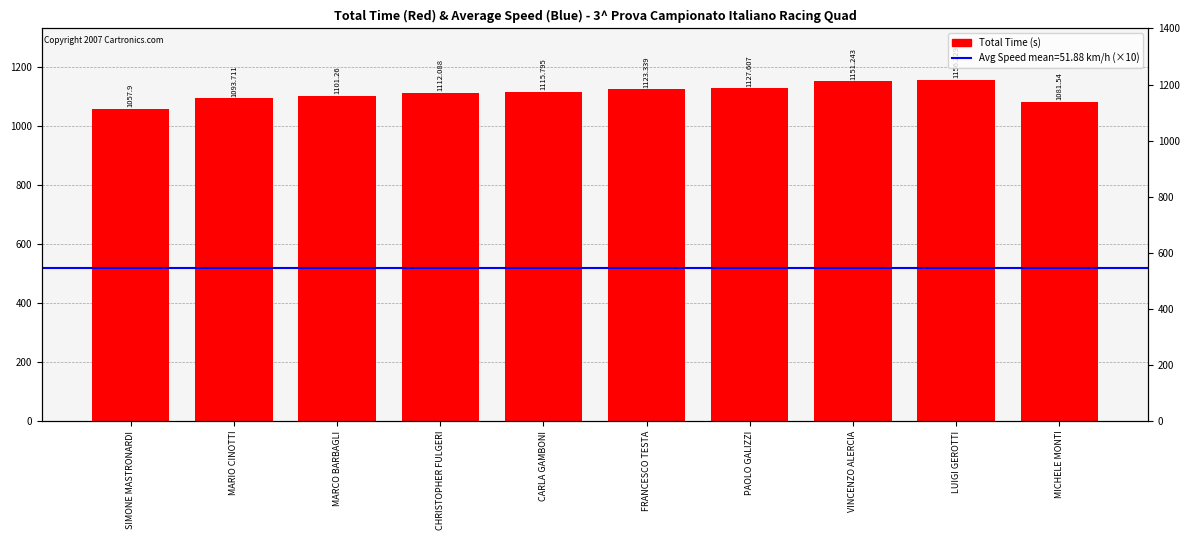

What is the difference between the values at FRANCESCO TESTA and MARIO CINOTTI?

29.6